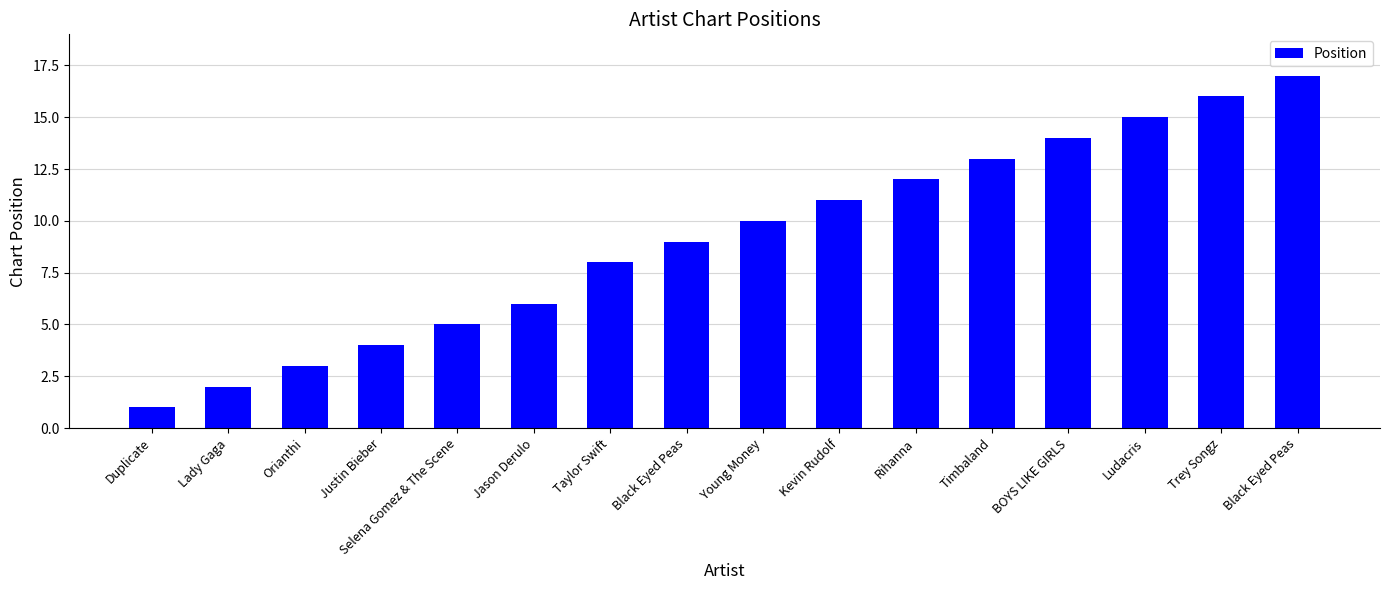

Reading left to right, list all the values displayed in this chart.

Duplicate=1	Lady Gaga=2	Orianthi=3	Justin Bieber=4	Selena Gomez & The Scene=5	Jason Derulo=6	Taylor Swift=8	Black Eyed Peas=9	Young Money=10	Kevin Rudolf=11	Rihanna=12	Timbaland=13	BOYS LIKE GIRLS=14	Ludacris=15	Trey Songz=16	Black Eyed Peas=17